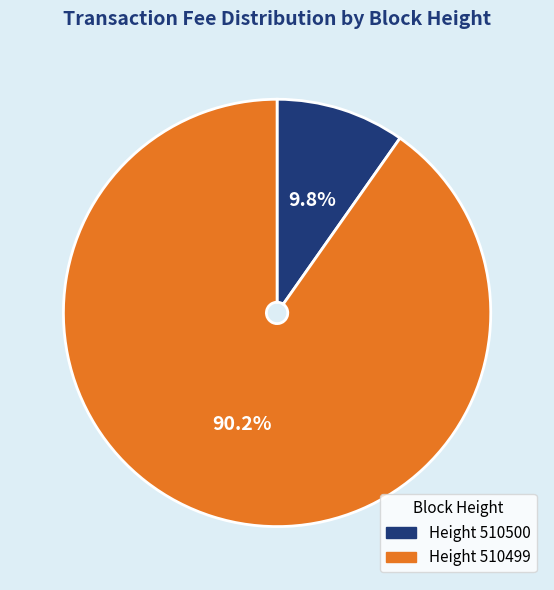

What percentage do Height 510500 and Height 510499 together represent?

100.0%